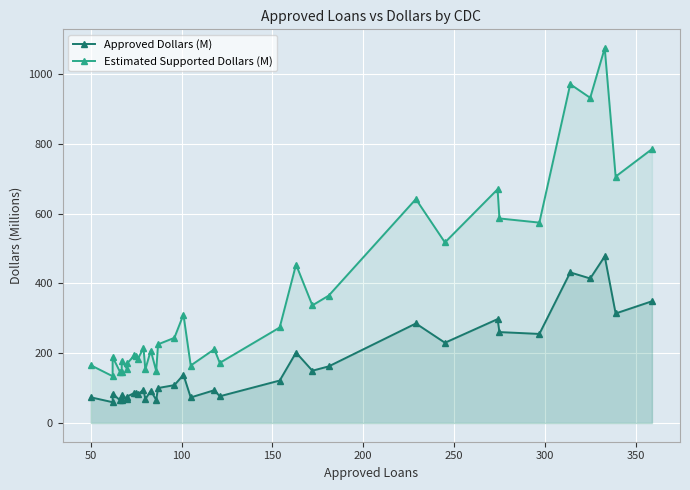

What is the minimum value for Estimated Supported Dollars (M)?

134.0